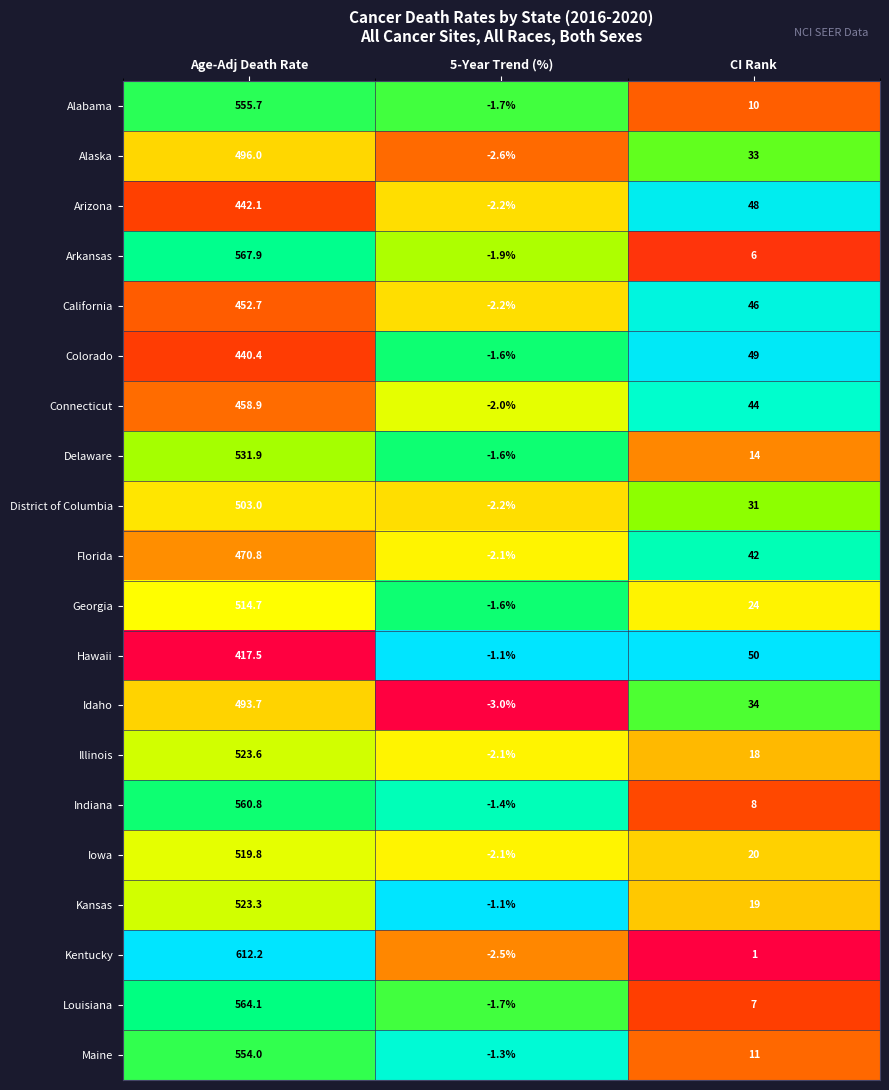

The value of Illinois at 5-Year Trend (%) is -2.1. True or false?

True